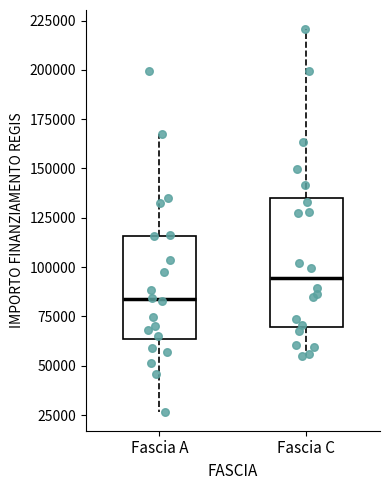

Which box is the tallest, from its lower edge to its upper edge?

Fascia C